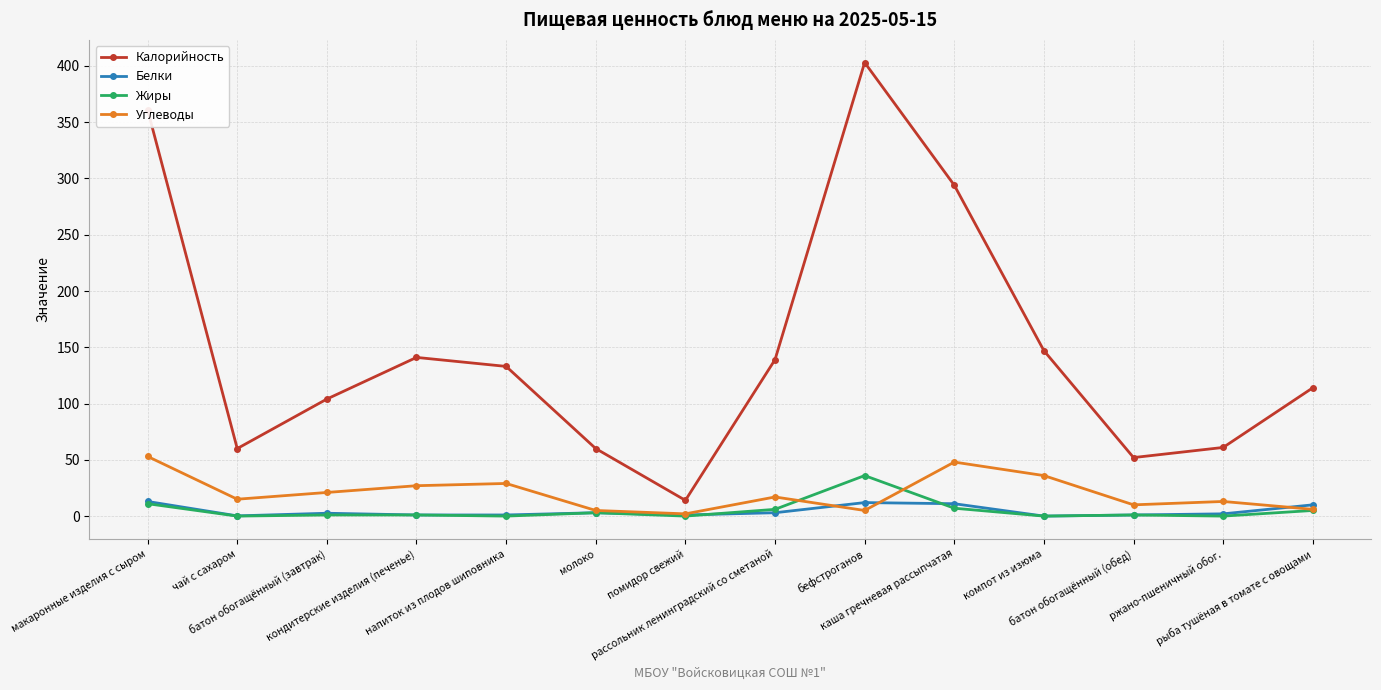

At how many categories does at least one series exceed 248?

3